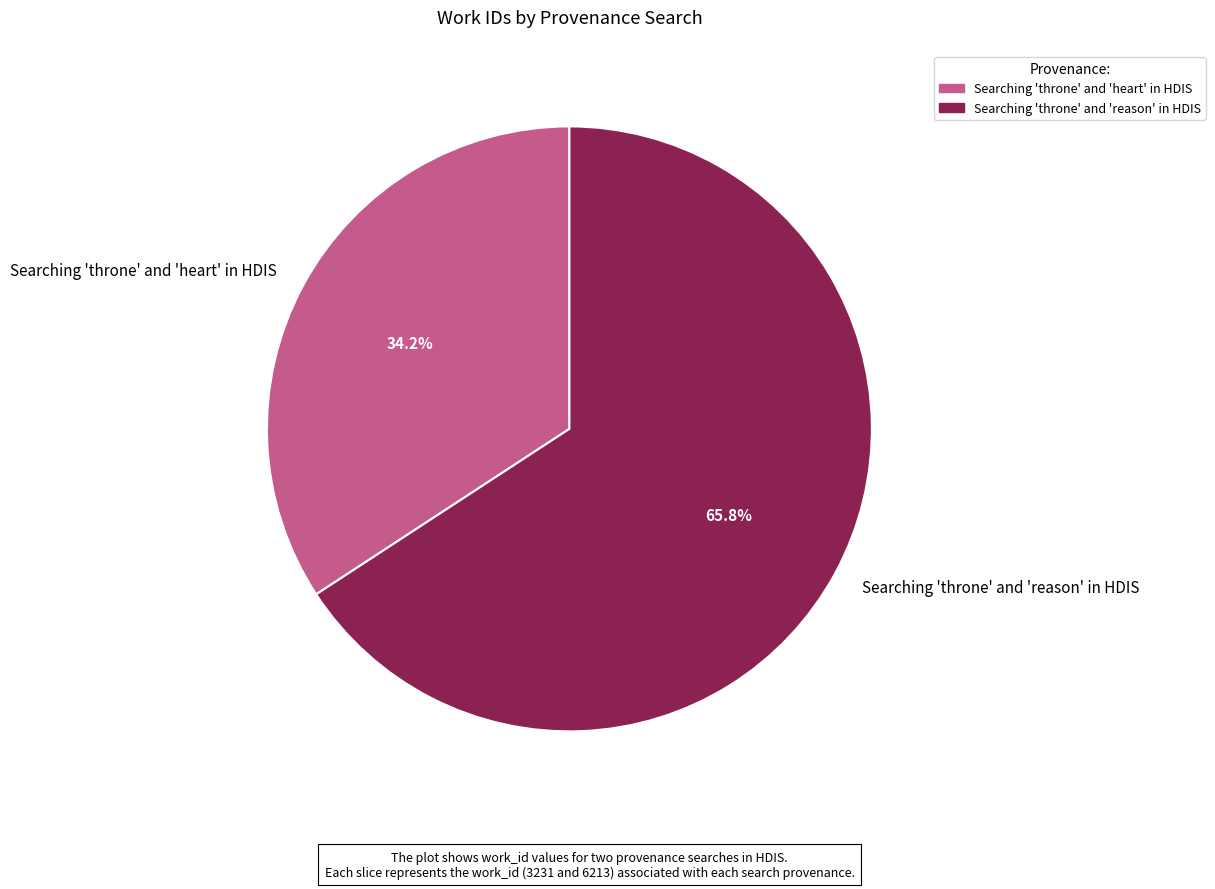

To the nearest percent, what is the average slice percentage?

50%